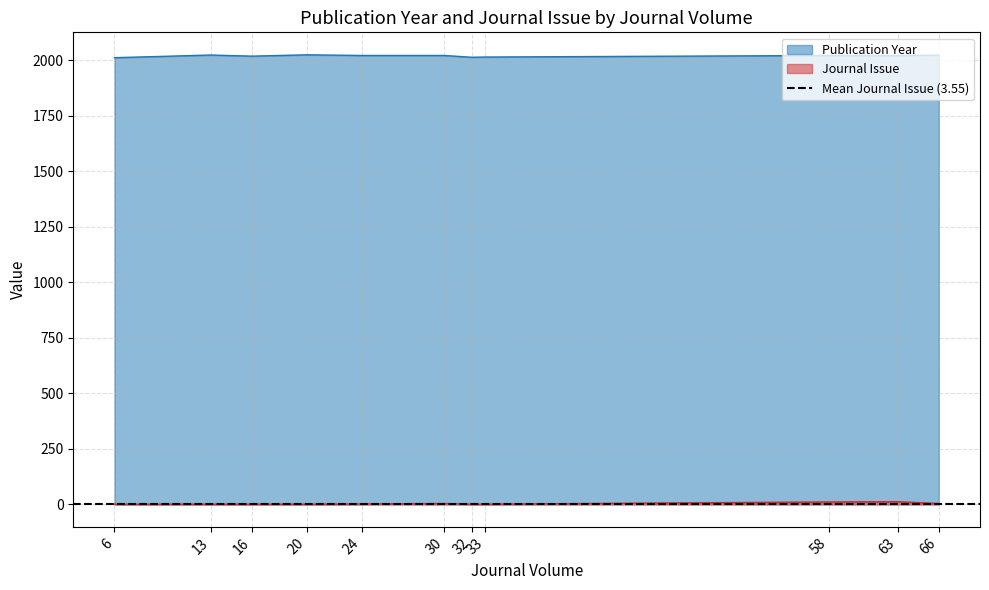

How many interior local valleys does the Publication Year series have?

3